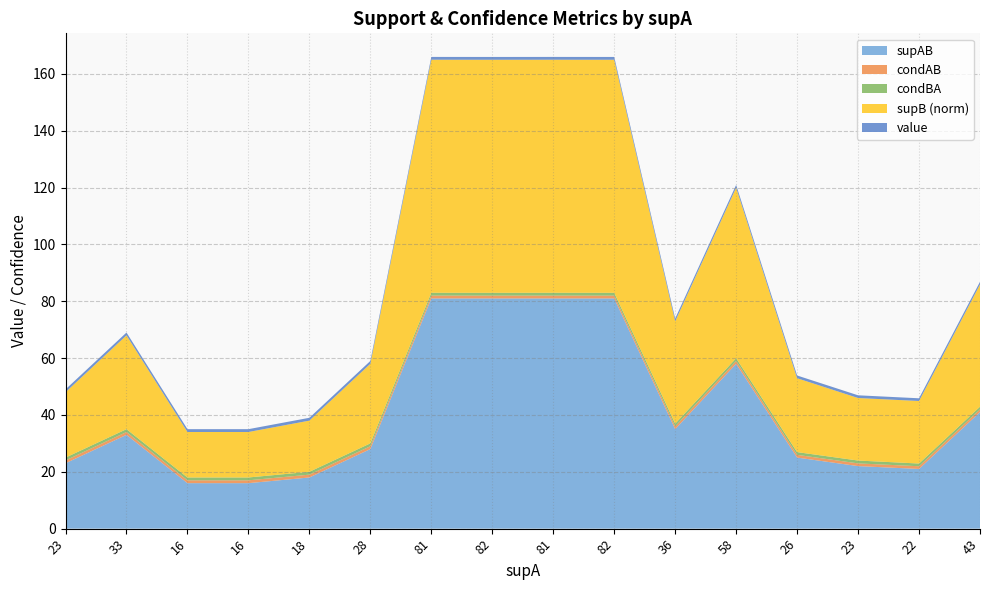

Reading right to left, what are all the values shown in this chart?

value: 1.0	1.0	1.0	1.0	1.0	1.0	1.0	1.0	1.0	1.0	1.0	1.0	1.0	1.0	1.0	1.0
supB: 43.0	22.0	22.0	26.0	60.0	36.0	82.0	82.0	82.0	82.0	28.0	18.0	16.0	16.0	33.0	23.0
condBA: 1.0	1.0	1.0	1.0	1.0	1.0	1.0	1.0	1.0	1.0	1.0	1.0	1.0	1.0	1.0	1.0
condAB: 1.0	1.0	1.0	1.0	1.0	1.0	1.0	1.0	1.0	1.0	1.0	1.0	1.0	1.0	1.0	1.0
supAB: 41.0	21.0	22.0	25.0	58.0	35.0	81.0	81.0	81.0	81.0	28.0	18.0	16.0	16.0	33.0	23.0